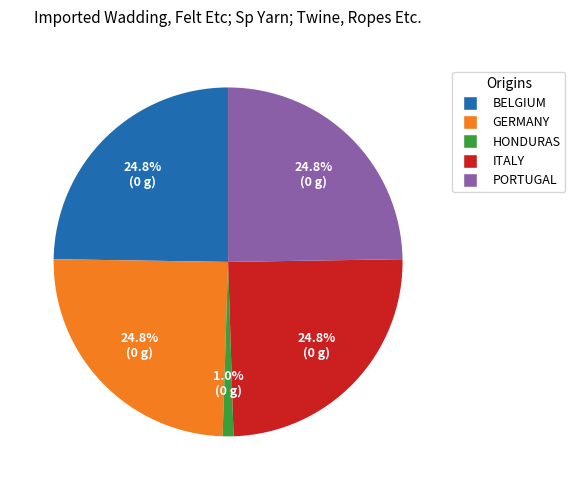

Does any single category account for the majority?

No